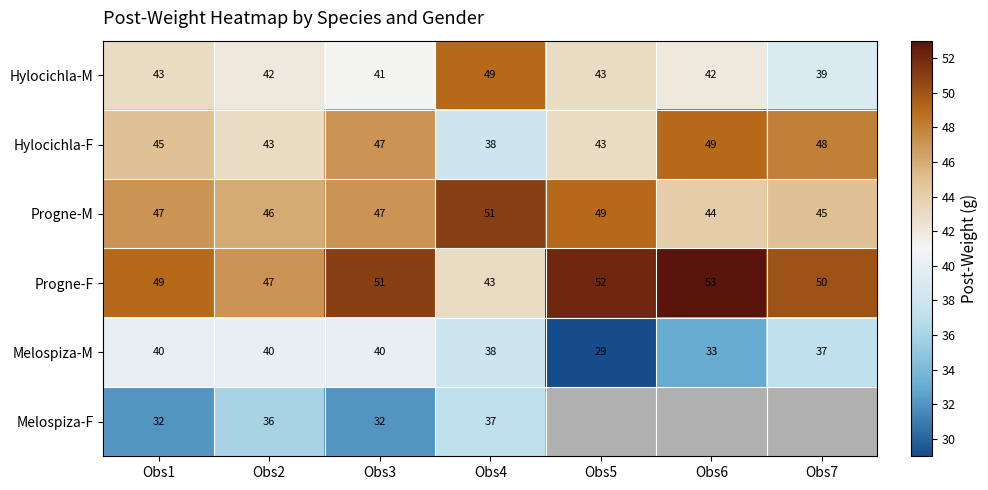

Between Obs3 and Obs4, which series saw the biggest shift?

Hylocichla-F